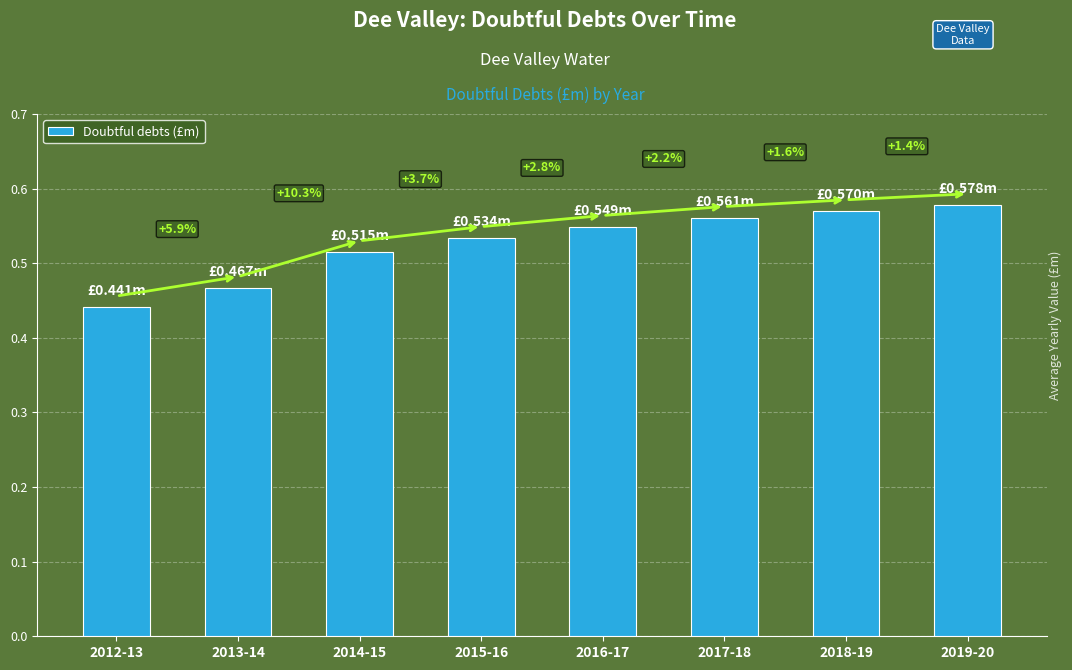

Reading left to right, extract all data points from this chart.

0.4	0.5	0.5	0.5	0.5	0.6	0.6	0.6